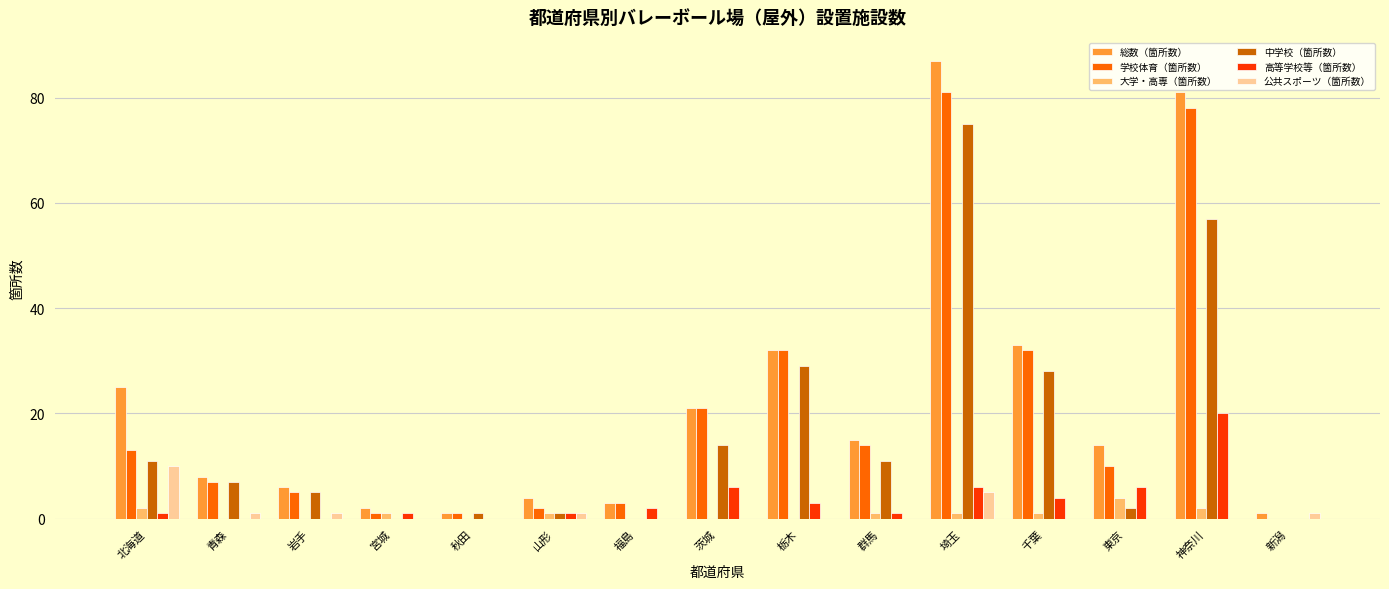

What is the sum of all 公共スポーツ（箇所数） values?

19